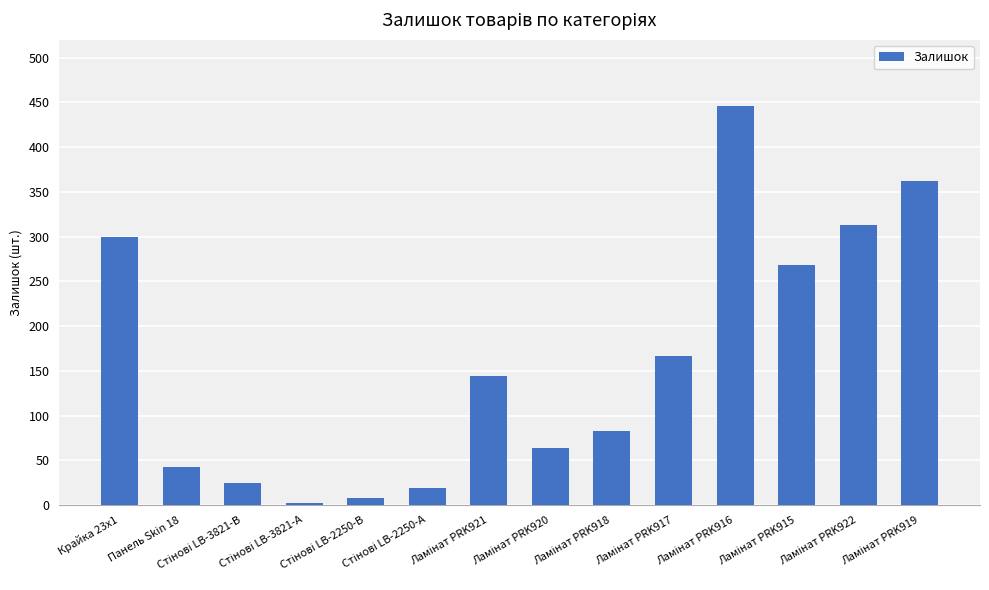

What is the difference between the second highest and minimum values?

360